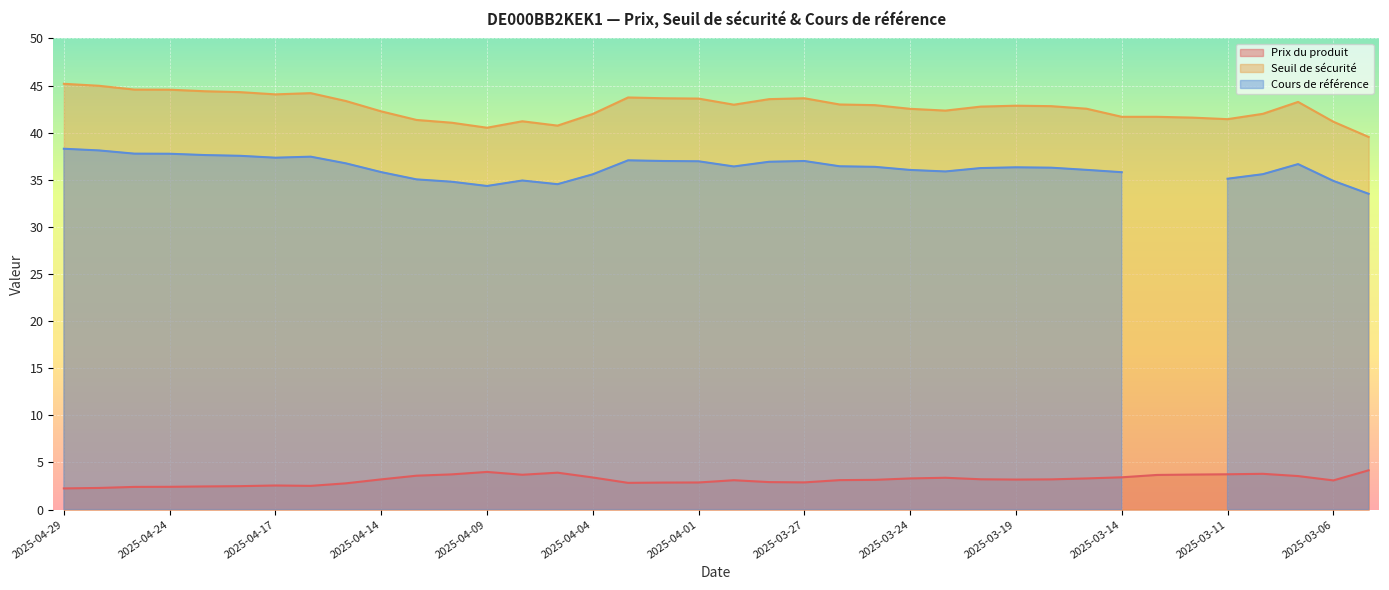

What is the lowest value of the Seuil de sécurité series?

39.5